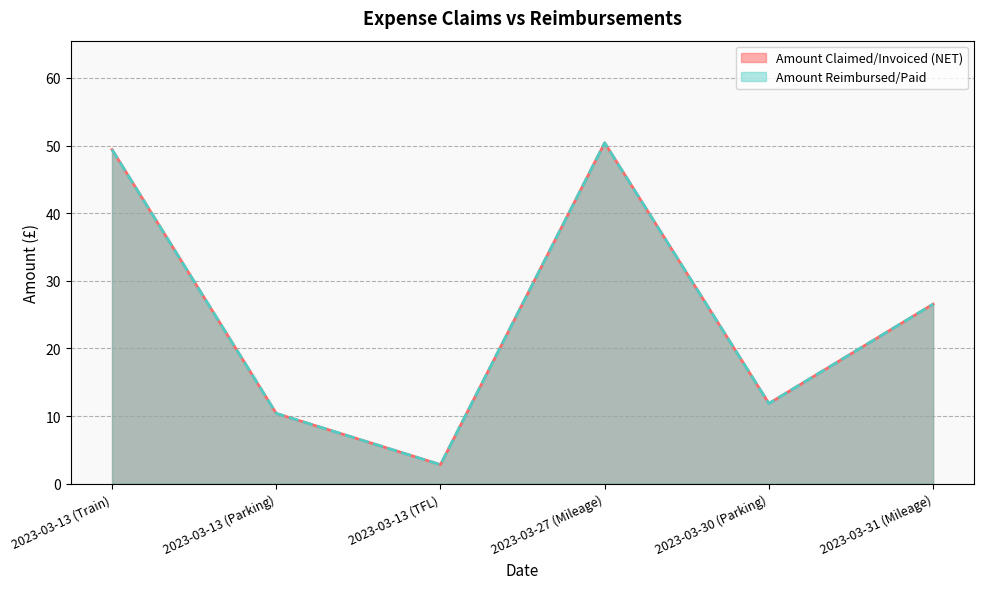

What is the average value of the Amount Reimbursed/Paid series?

25.2